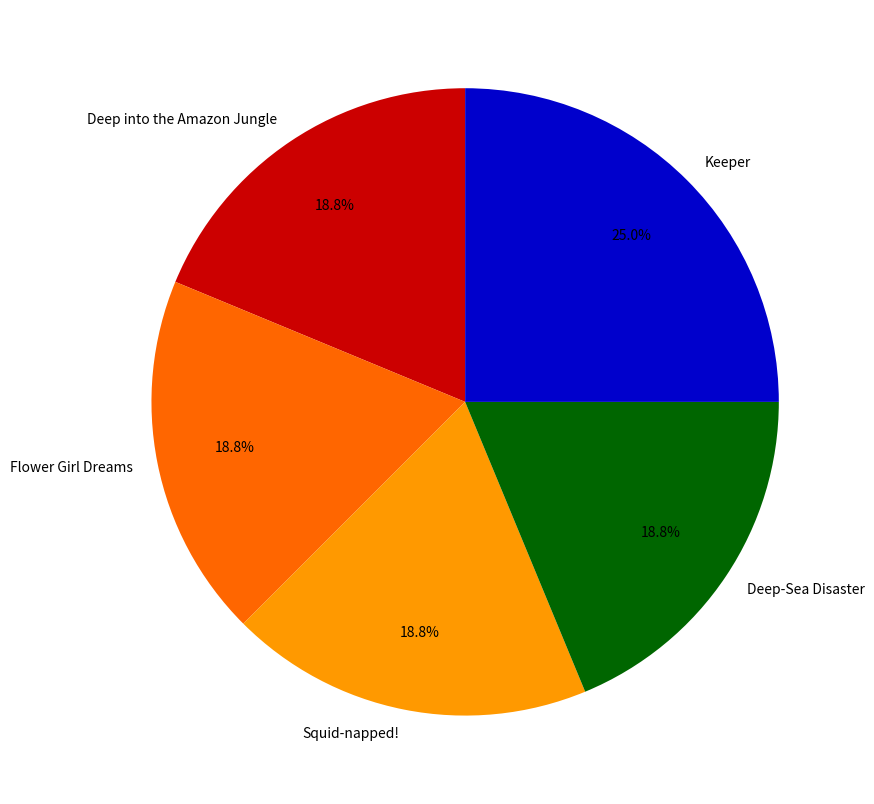

Which category has the biggest portion of the pie?

Keeper